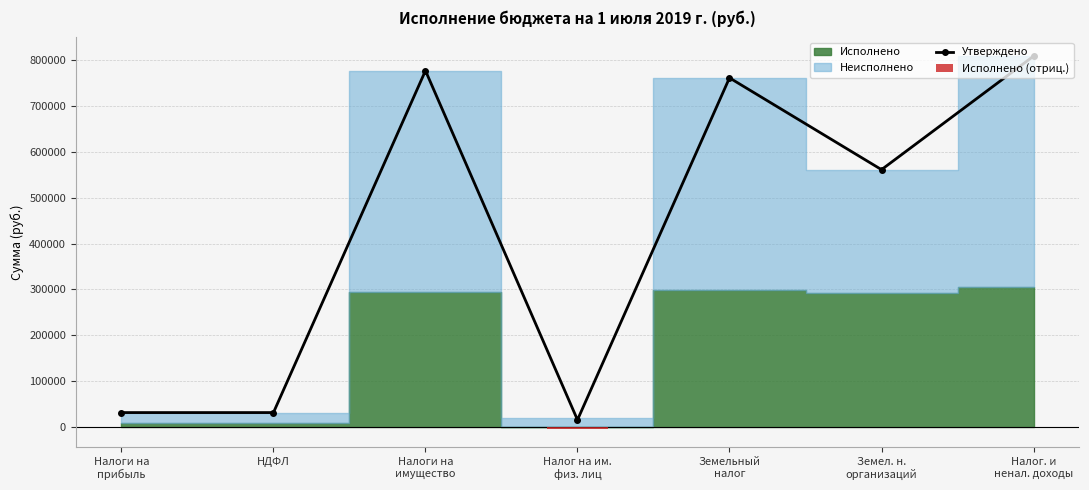

Is it true that the value at Налог на им.
физ. лиц is 15700?

True